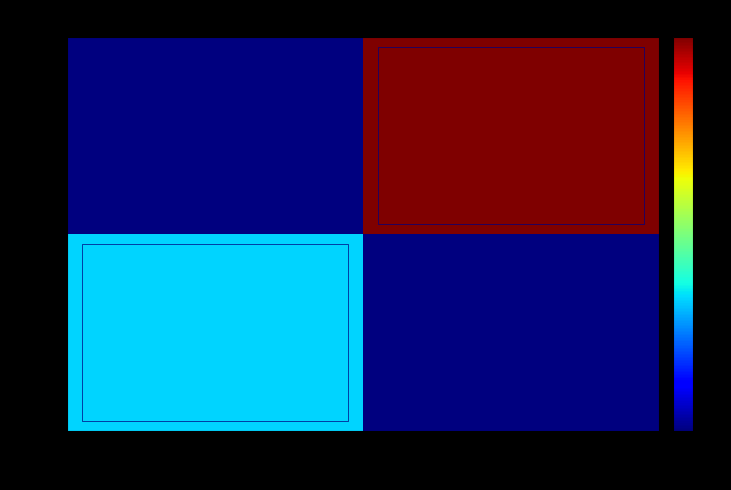

What is the total value across all series at -1?

1